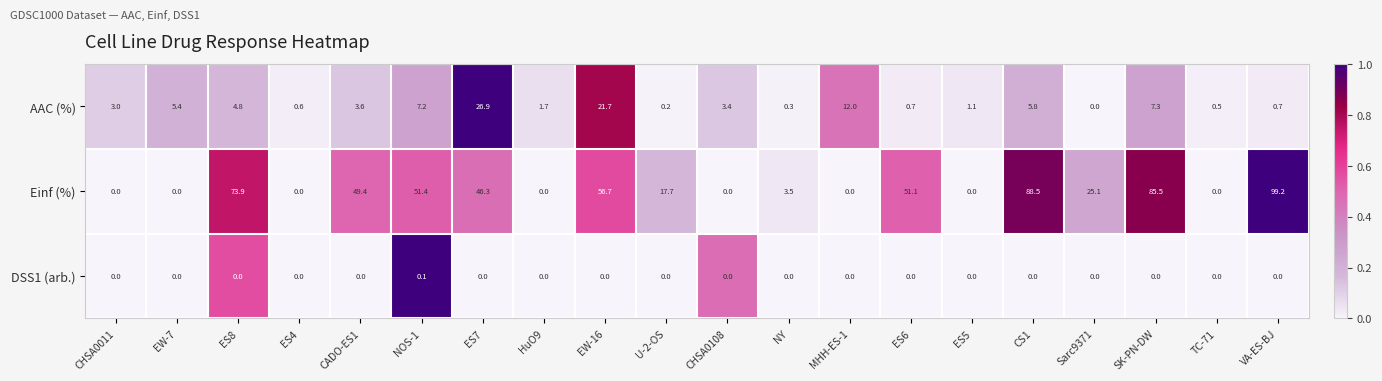

Is it true that DSS1 (arb.) equals 0.0 at MHH-ES-1?

True